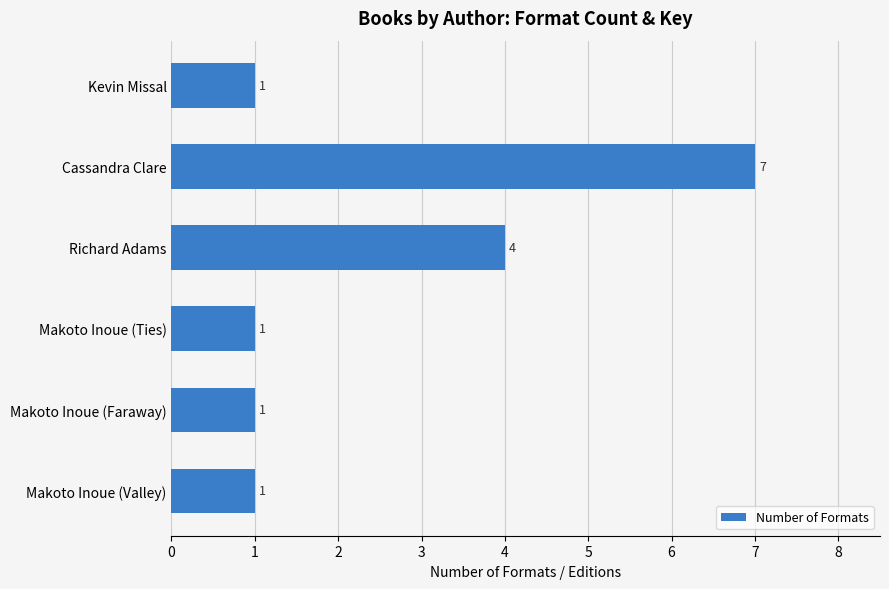

True or false: the data shows 9 at Cassandra Clare.

False